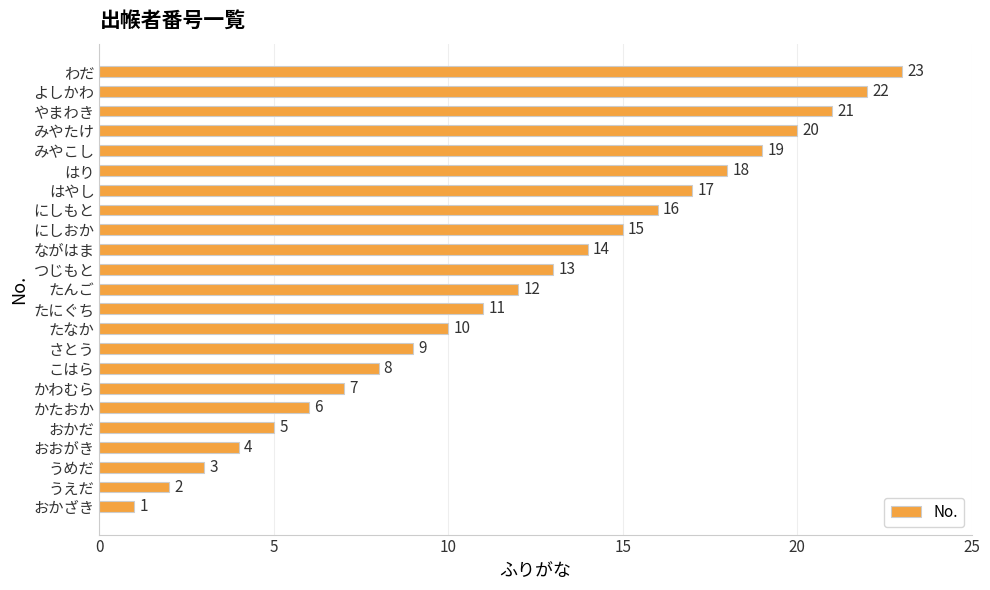

What is the ratio of the value at わだ to the value at うえだ?

11.5